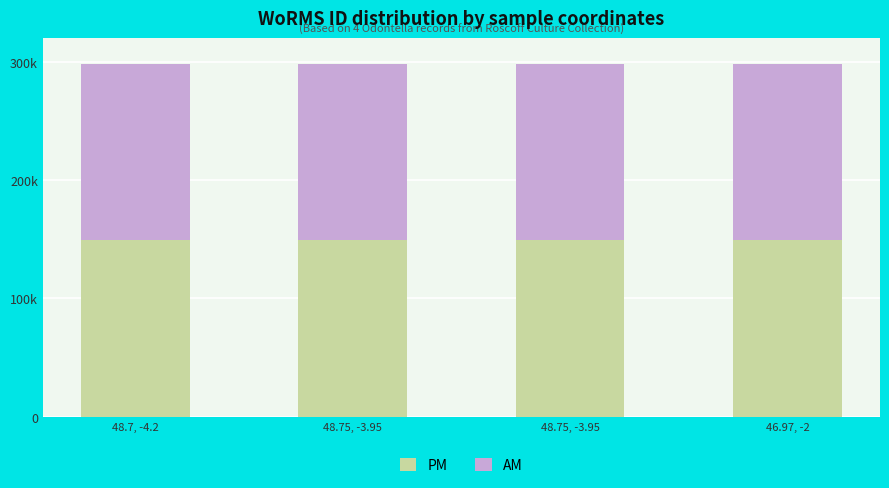

True or false: PM has a value of 69949 at 48.75, -3.95.

False